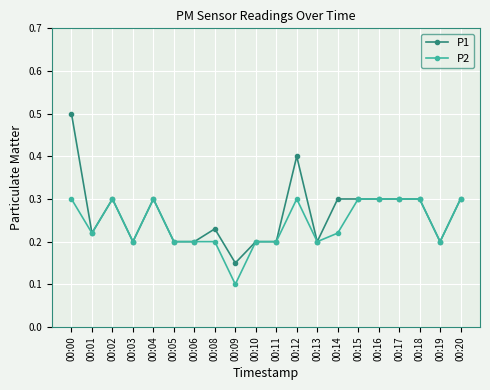

At which category does P2 reach its first local valley?

00:01